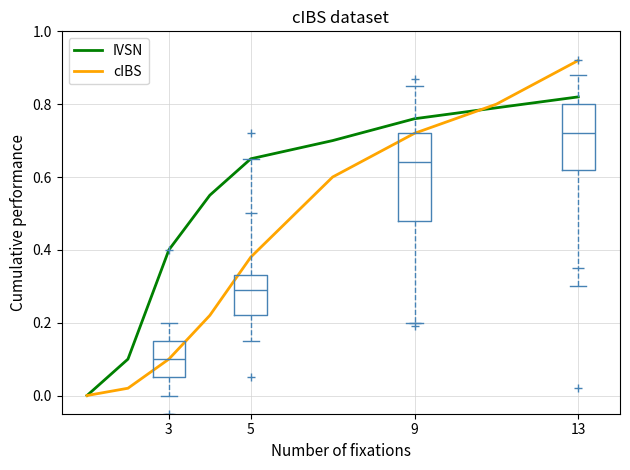

What are all the series names shown in the legend?

IVSN, cIBS